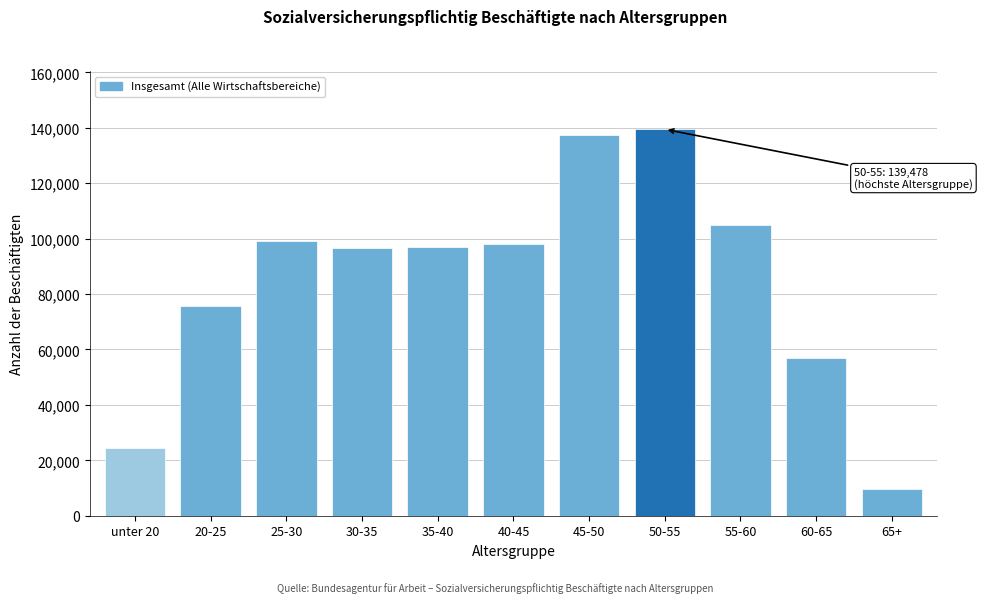

What is the value of the 7th bar from the left?

137288